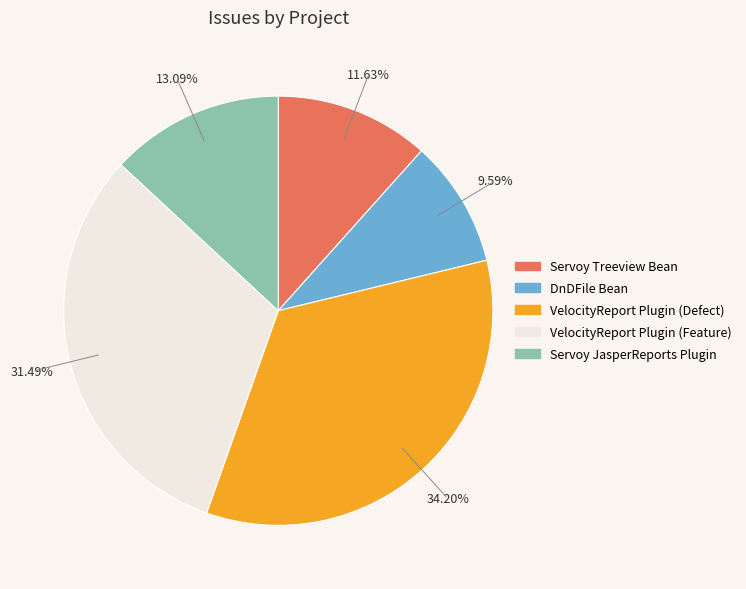

To the nearest percent, what percentage of the pie is VelocityReport Plugin (Feature)?

31%